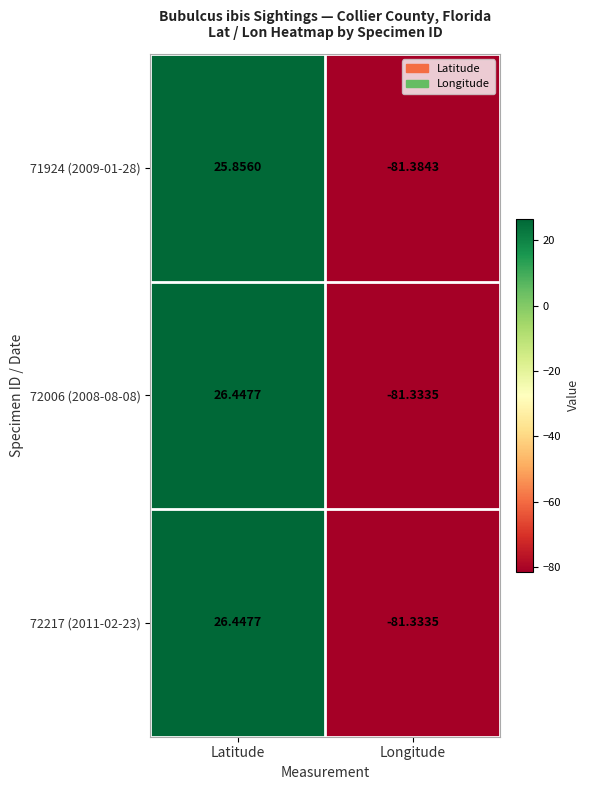

What is the total value across all series at Longitude?

-244.1